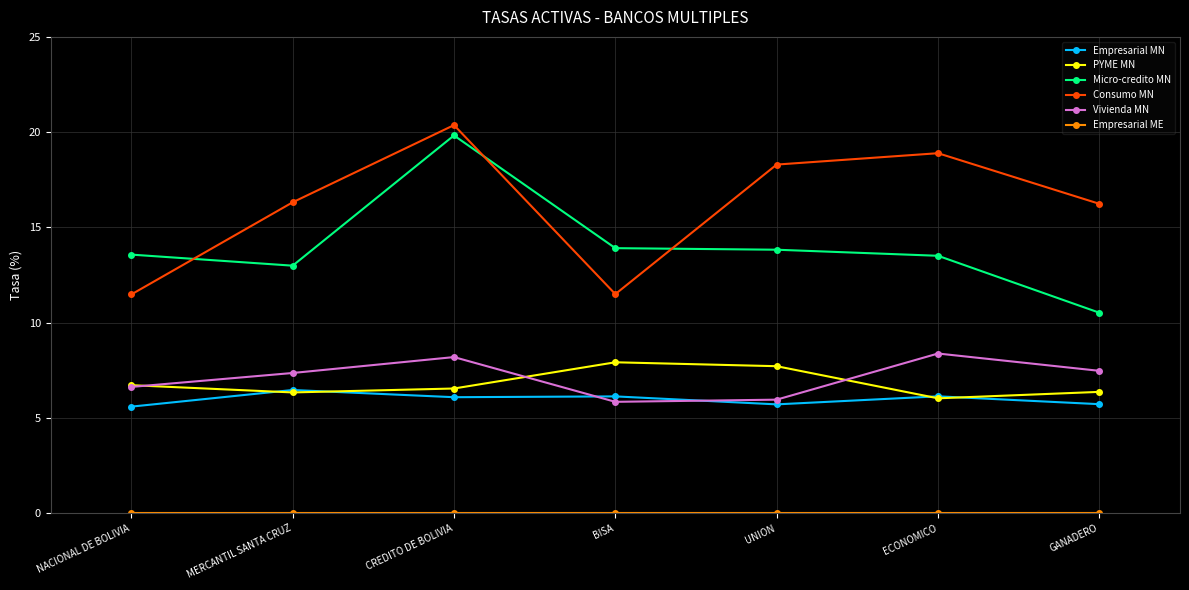

How many interior local peaks does the Consumo MN series have?

2